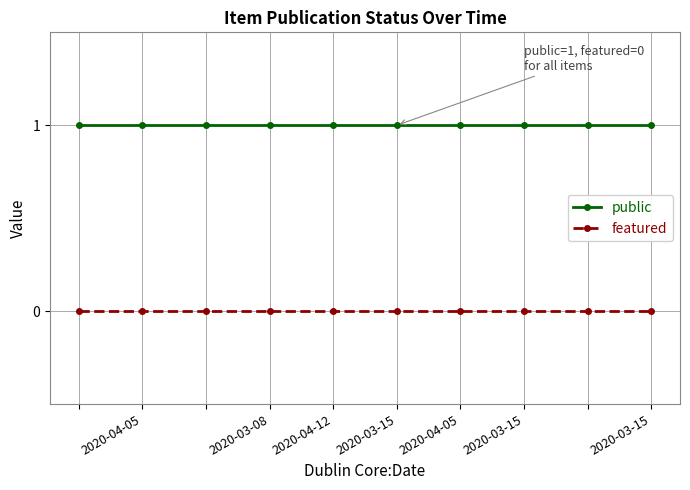

Reading right to left, list all the values displayed in this chart.

public: 1	1	1	1	1	1	1	1	1	1
featured: 0	0	0	0	0	0	0	0	0	0